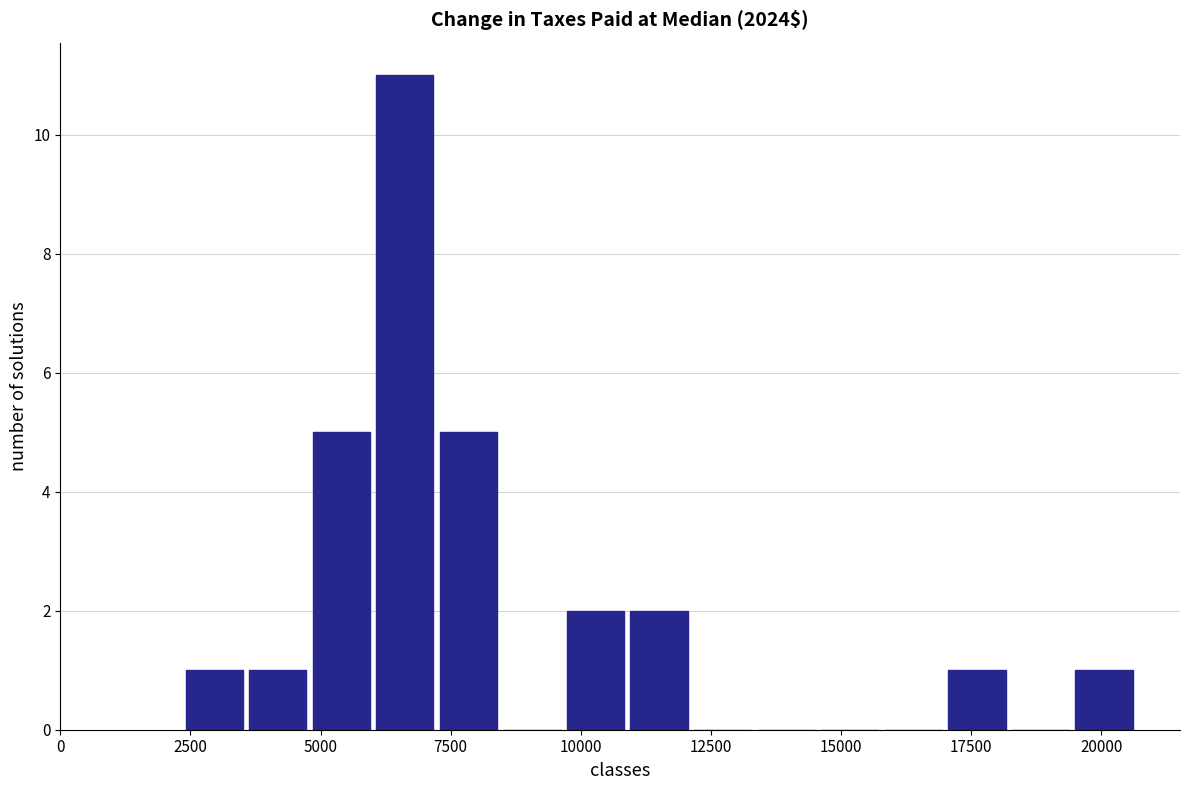

Around what value on the x-axis is the tallest bar? Give the approximate position of its centre, as read against the axis.

6500